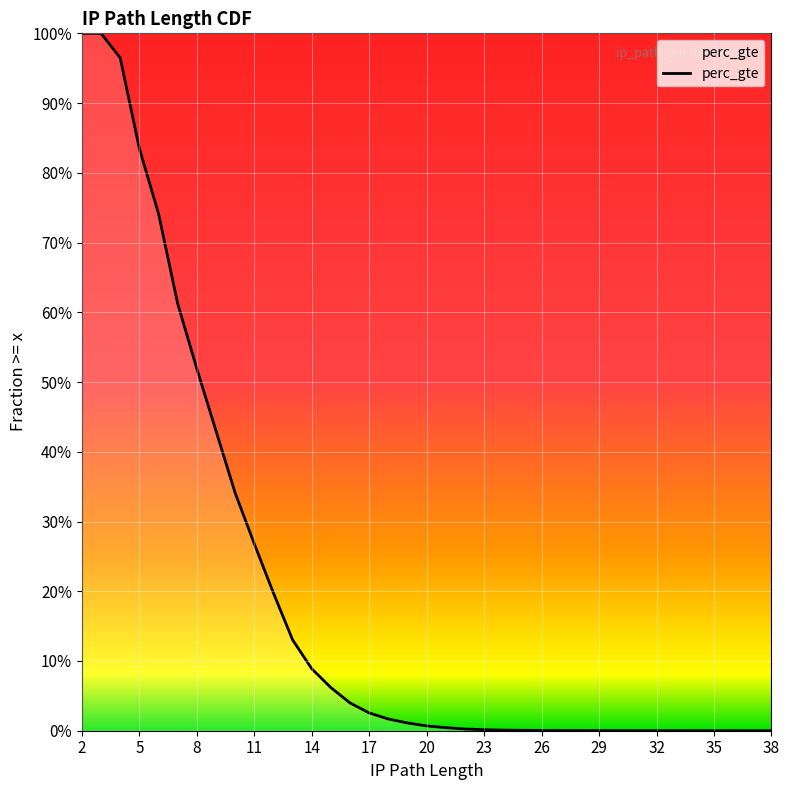

Is it true that the value at 23 is 0.0?

True